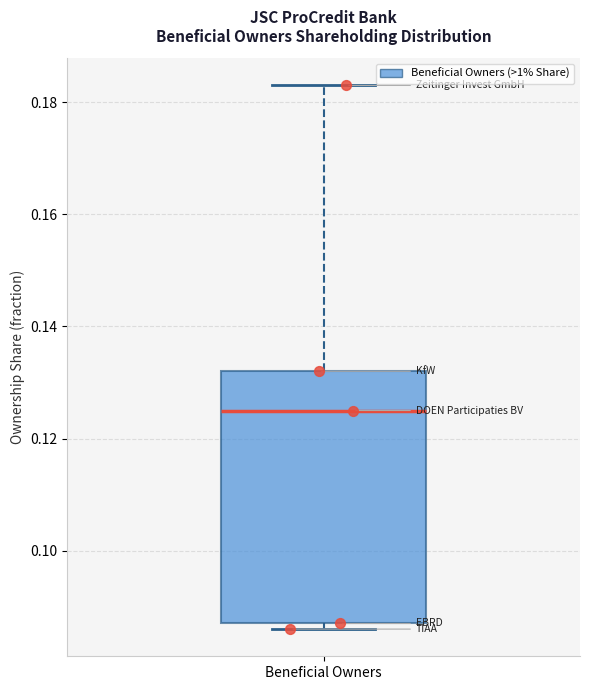

Where does the median line of the box for Beneficial Owners sit on the y-axis? The values are not printed on the chart, so give them approximately, as read against the axis.

0.126